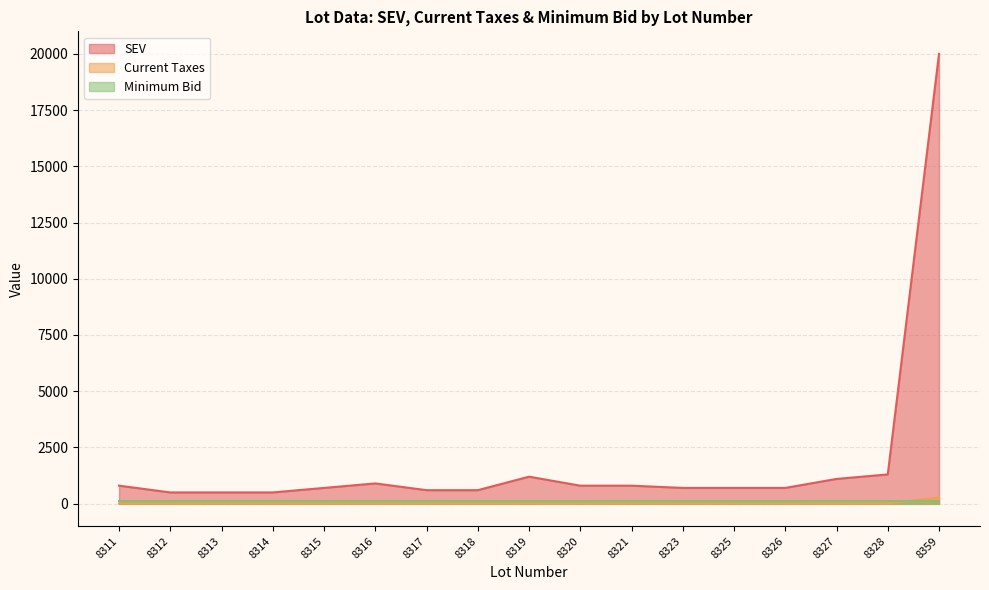

At which label does Current Taxes reach its peak?

8359